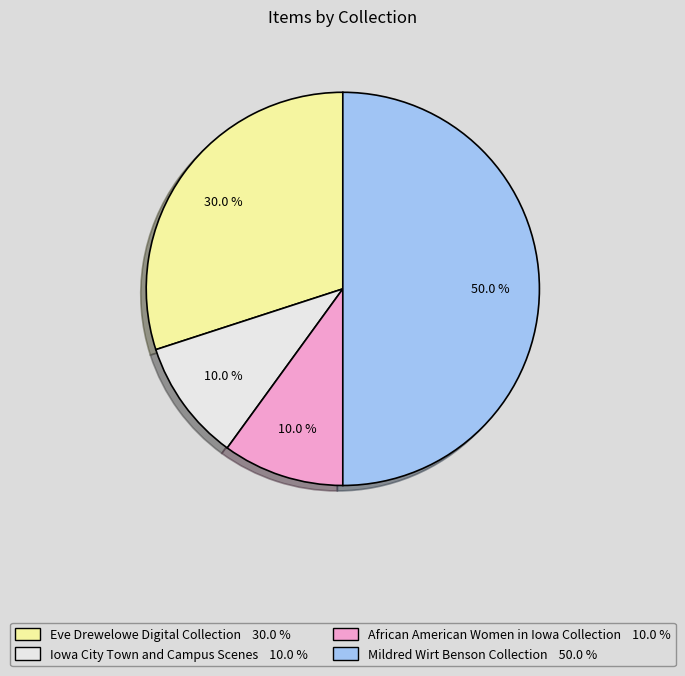

Does Iowa City Town and Campus Scenes 10.0 % represent more than half of the total?

No